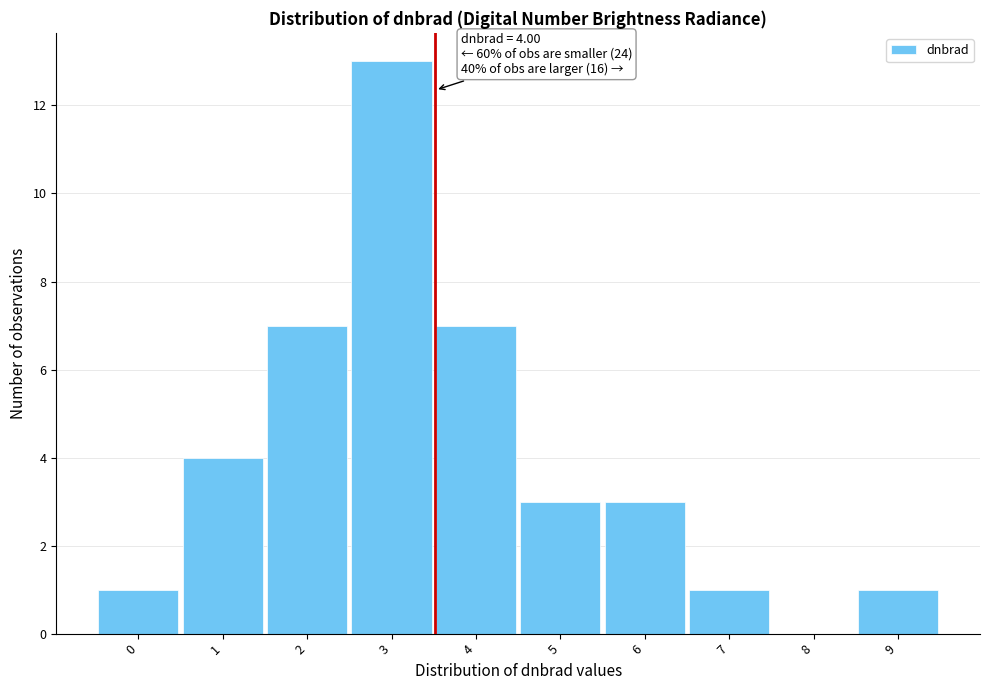

Reading left to right, list all the values displayed in this chart.

0=1	1=4	2=7	3=13	4=7	5=3	6=3	7=1	8=0	9=1